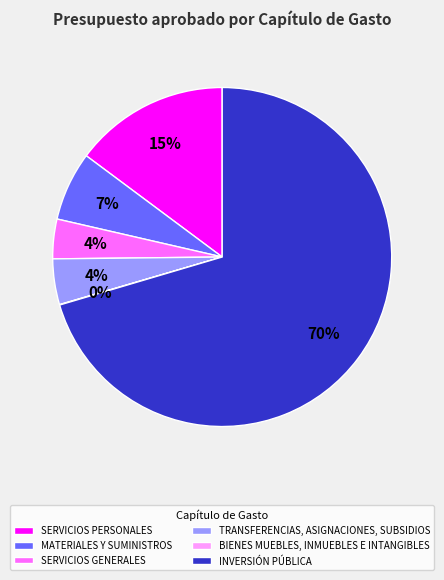

True or false: MATERIALES Y SUMINISTROS accounts for 7% of the total.

True